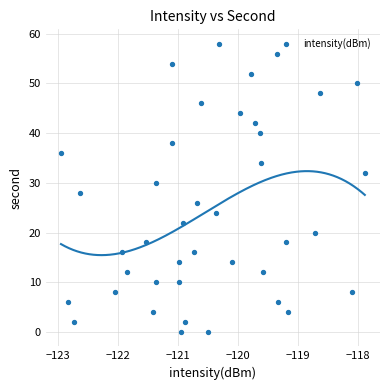

What is the range of Y values (max minus min)?

58